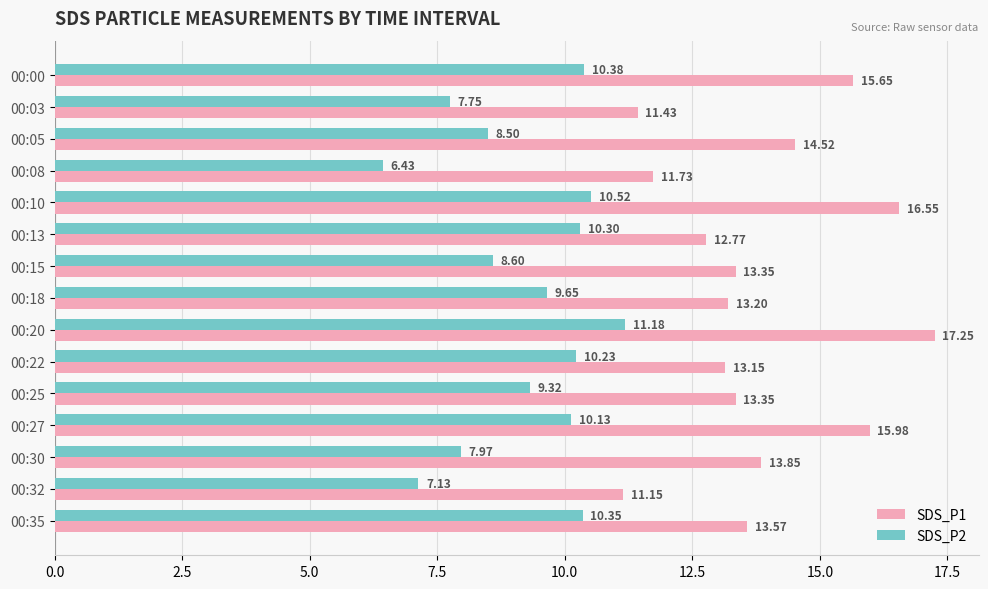

Which series has the widest spread of values?

SDS_P1